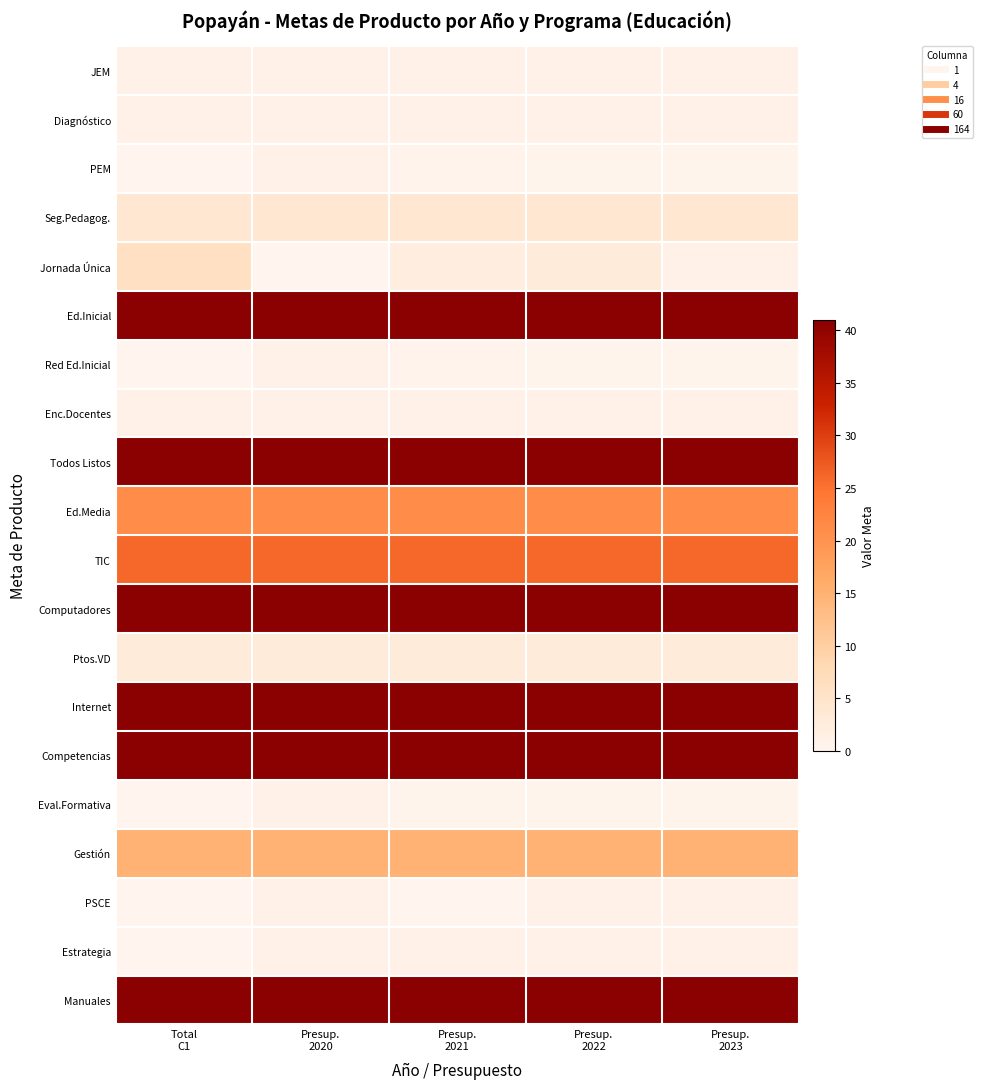

What is the difference between the highest and lowest values at Total
C1?

41.0